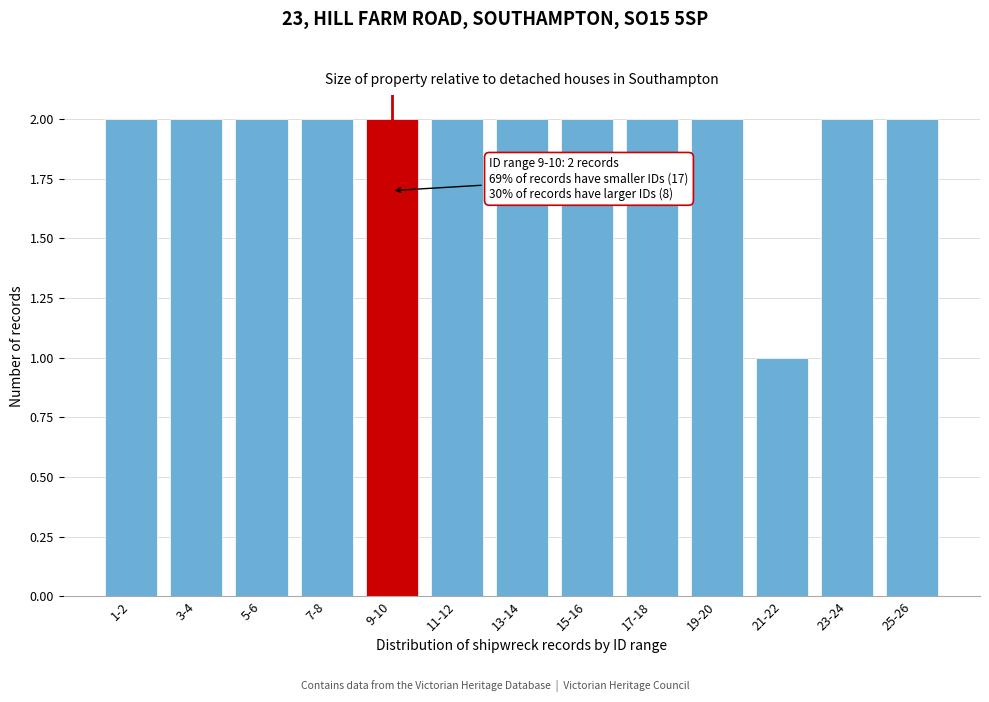

Reading left to right, transcribe all the data shown in this chart.

2	2	2	2	2	2	2	2	2	2	1	2	2